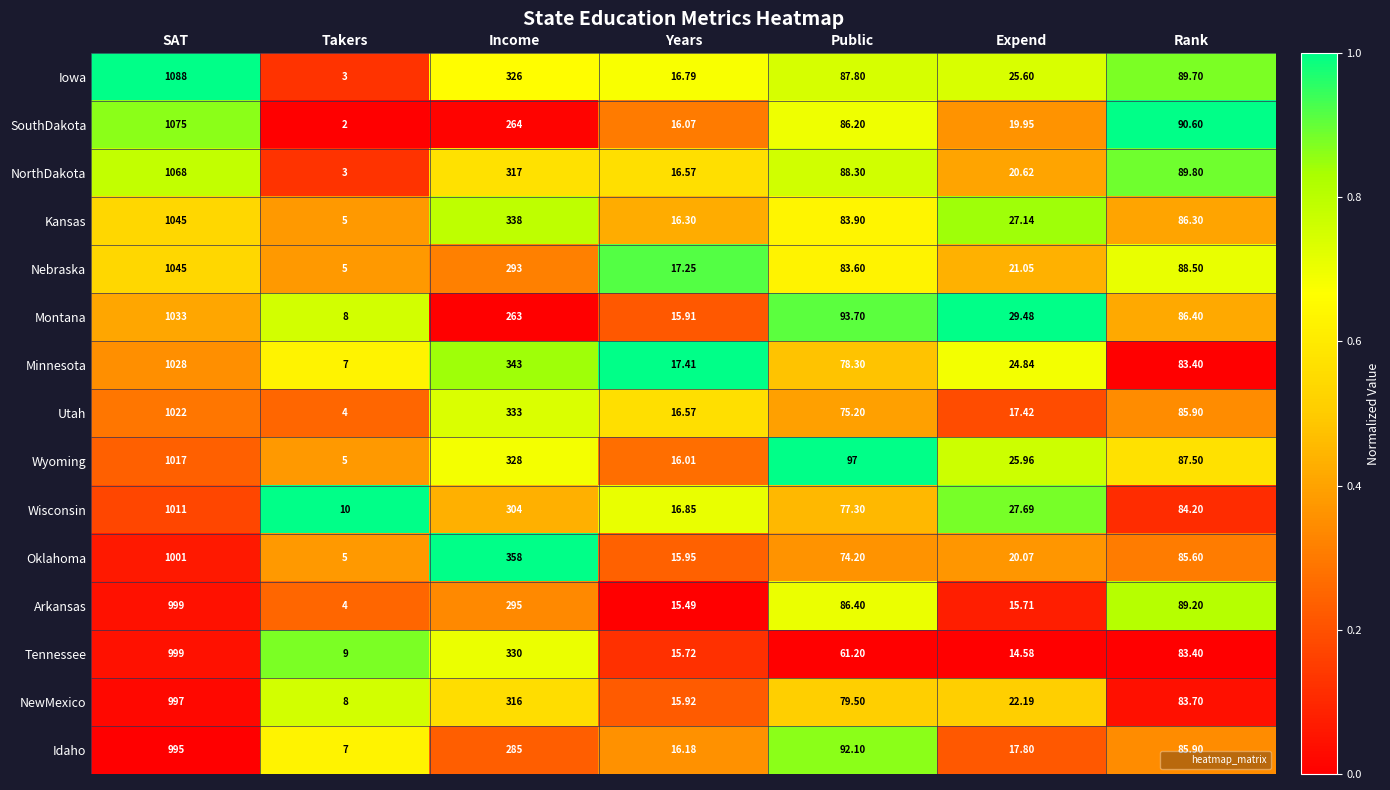

Rank the categories by Arkansas value from lowest to highest.

Takers, Years, Expend, Public, Rank, Income, SAT